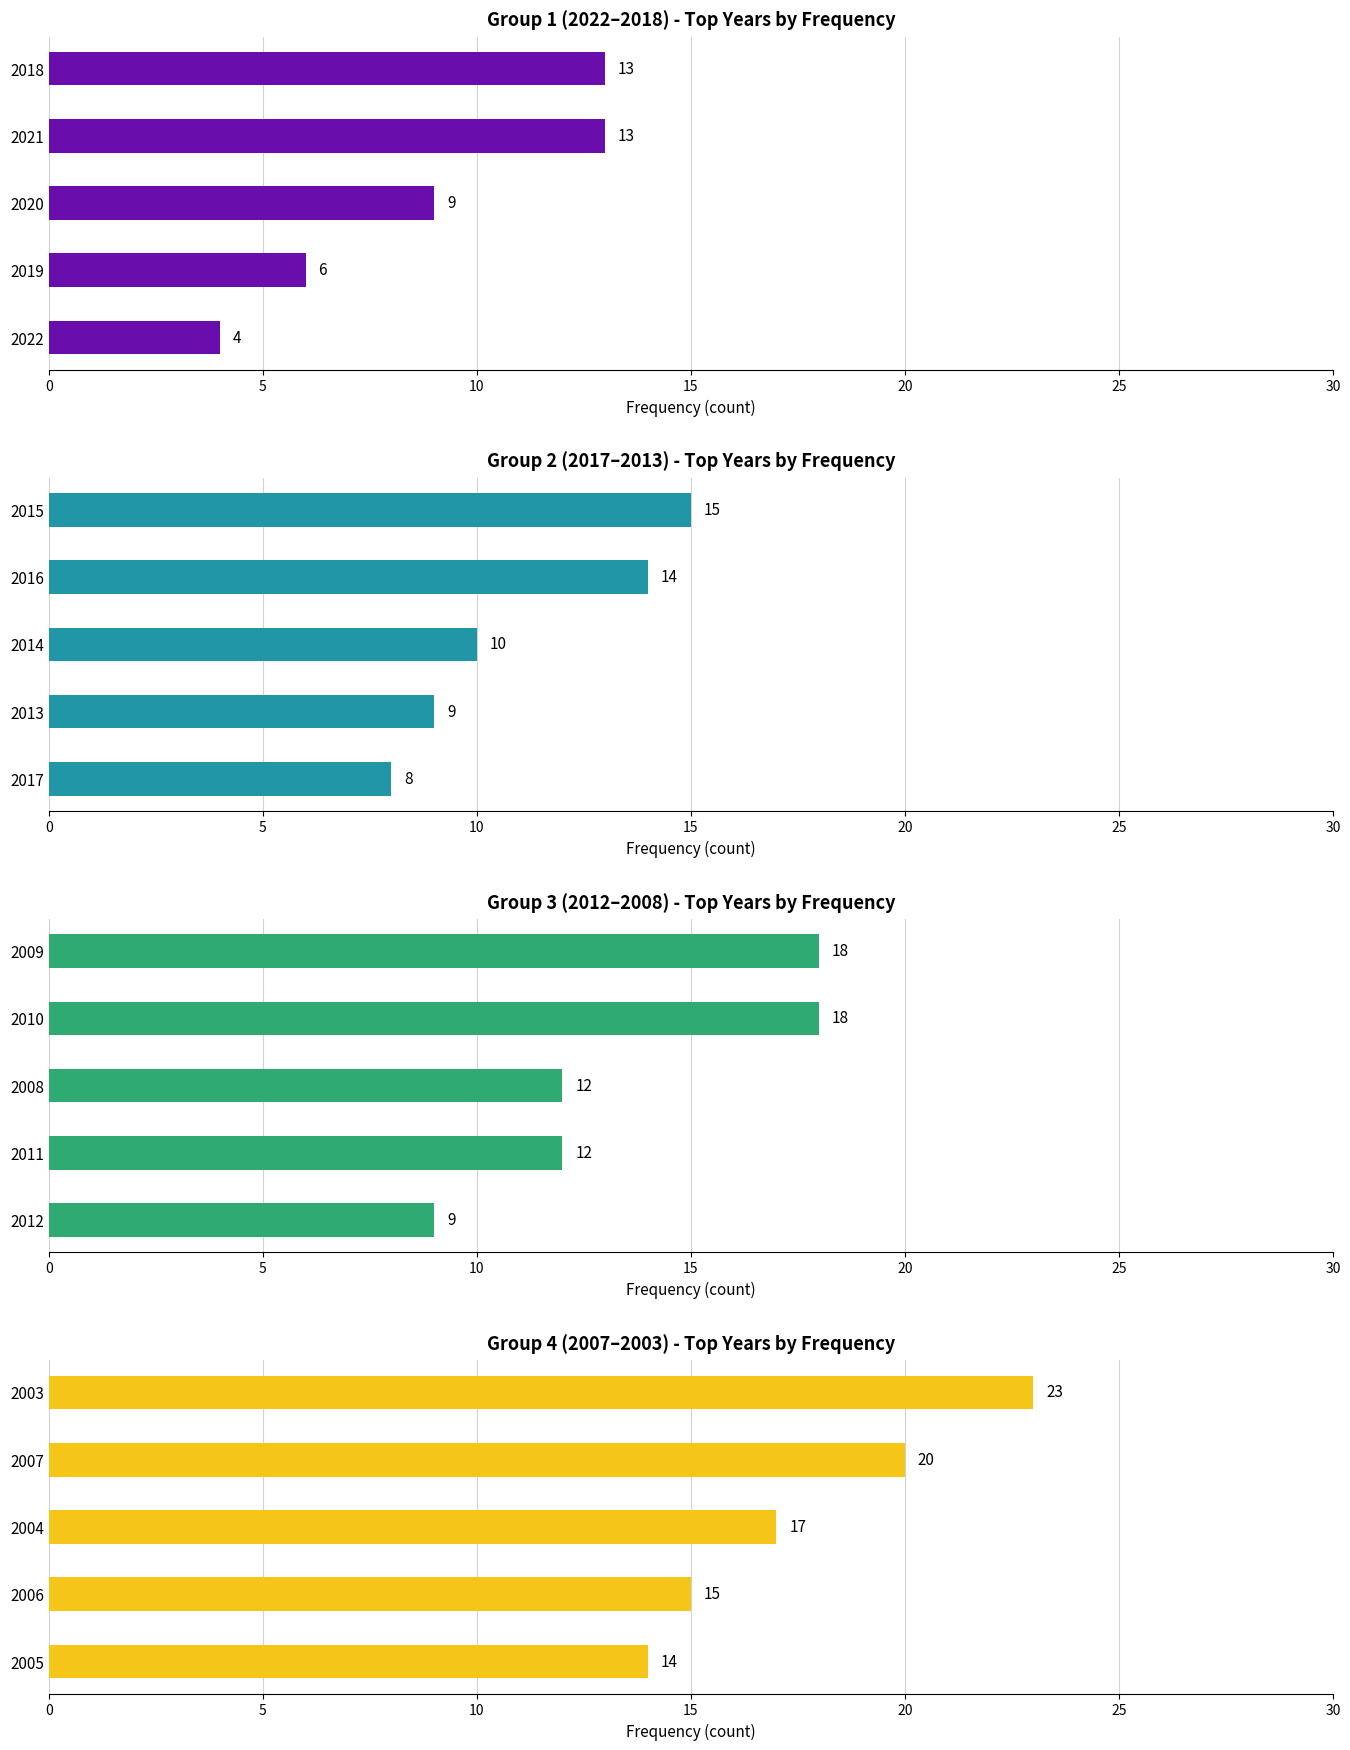

Count the number of data series in this chart.

4